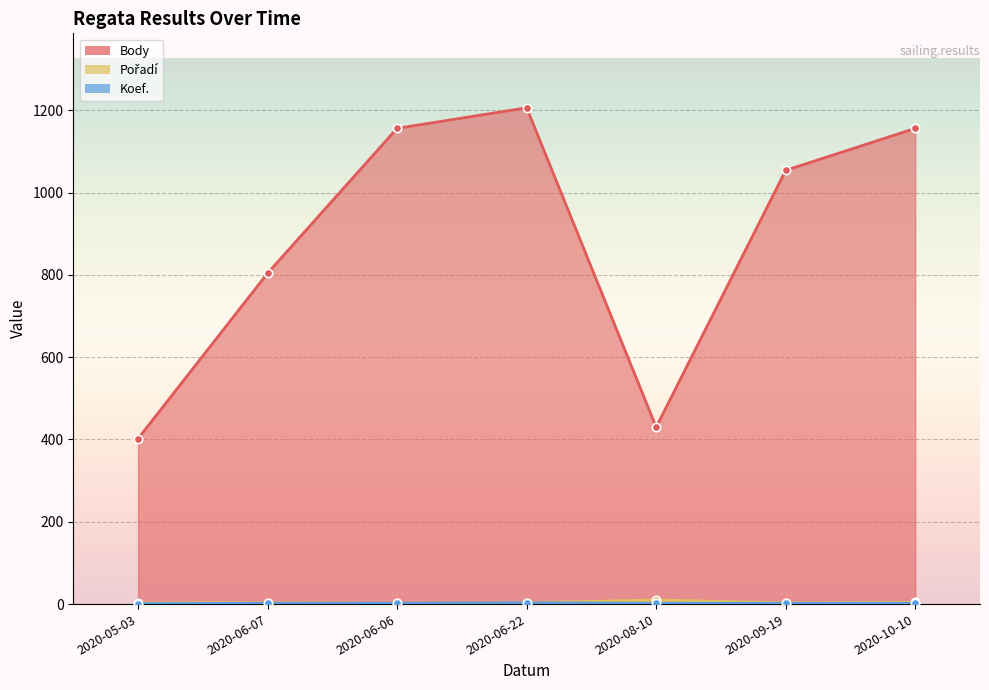

What is the sum of the Body values at 2020-06-06 and 2020-05-03?

1558